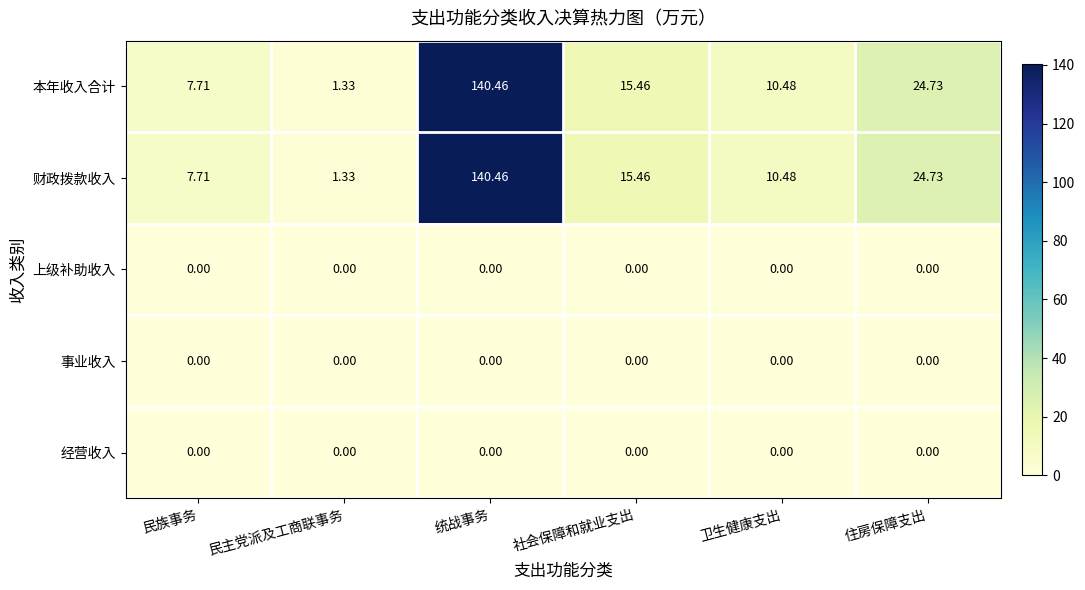

Which label corresponds to the largest value in the chart?

统战事务